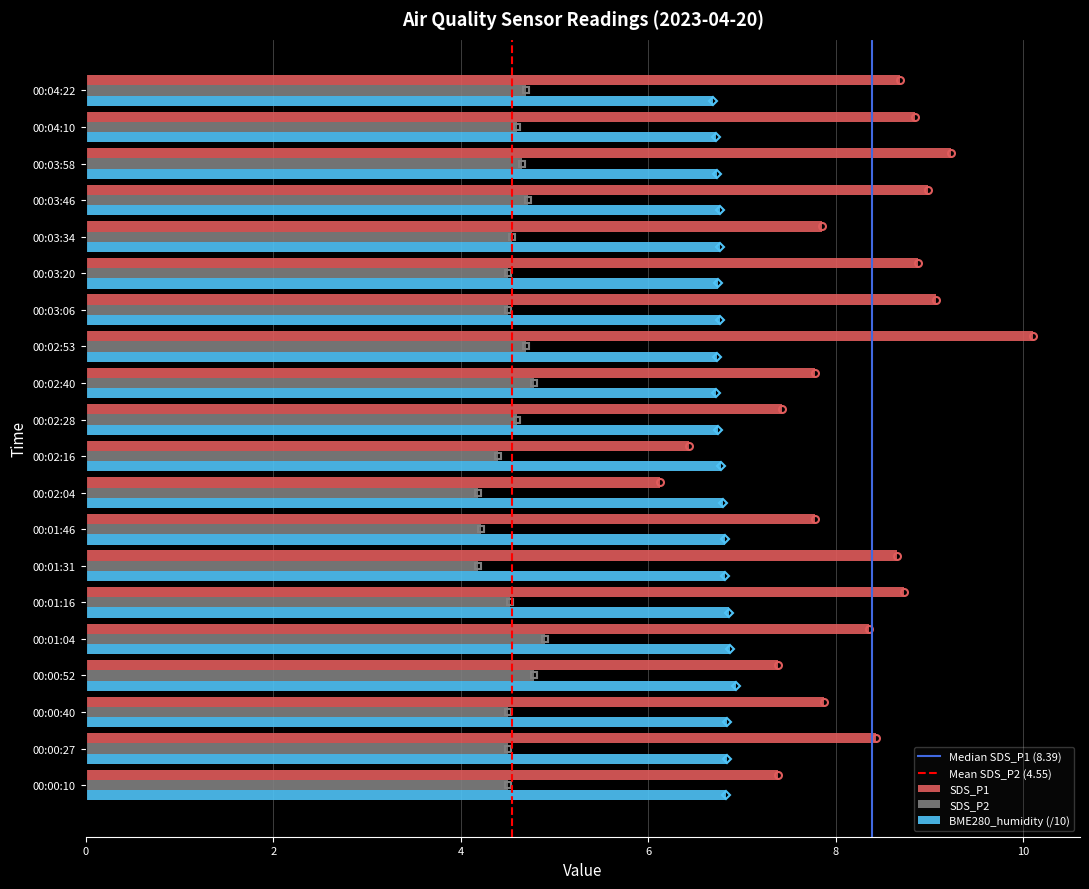

Is the value of BME280_humidity (/10) at 00:00:40 greater than the value of SDS_P1 at 00:01:31?

No